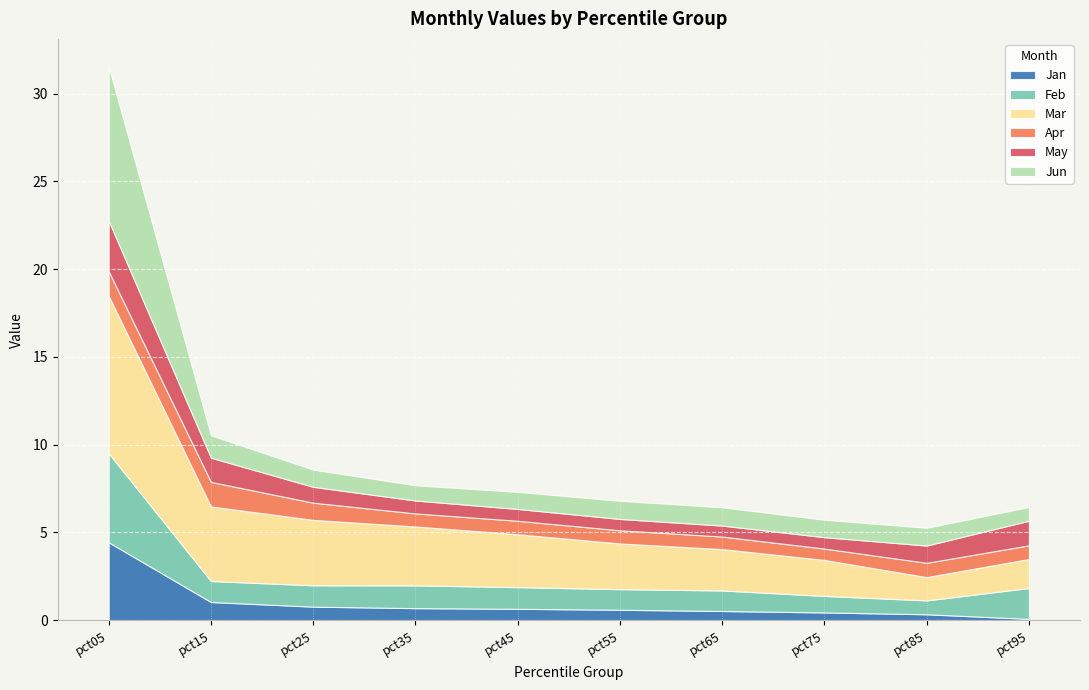

Reading right to left, what are all the values shown in this chart?

Jan: 0.1	0.3	0.4	0.5	0.6	0.7	0.7	0.8	1.0	4.4
Feb: 1.8	0.8	0.9	1.2	1.2	1.2	1.3	1.2	1.2	5.1
Mar: 1.7	1.3	2.1	2.4	2.6	3.0	3.4	3.7	4.2	9.0
Apr: 0.8	0.8	0.6	0.7	0.7	0.8	0.7	1.0	1.4	1.4
May: 1.4	1.0	0.6	0.6	0.6	0.7	0.7	0.9	1.4	2.9
Jun: 0.8	1.0	1.0	1.0	1.0	1.0	0.9	1.0	1.3	8.8